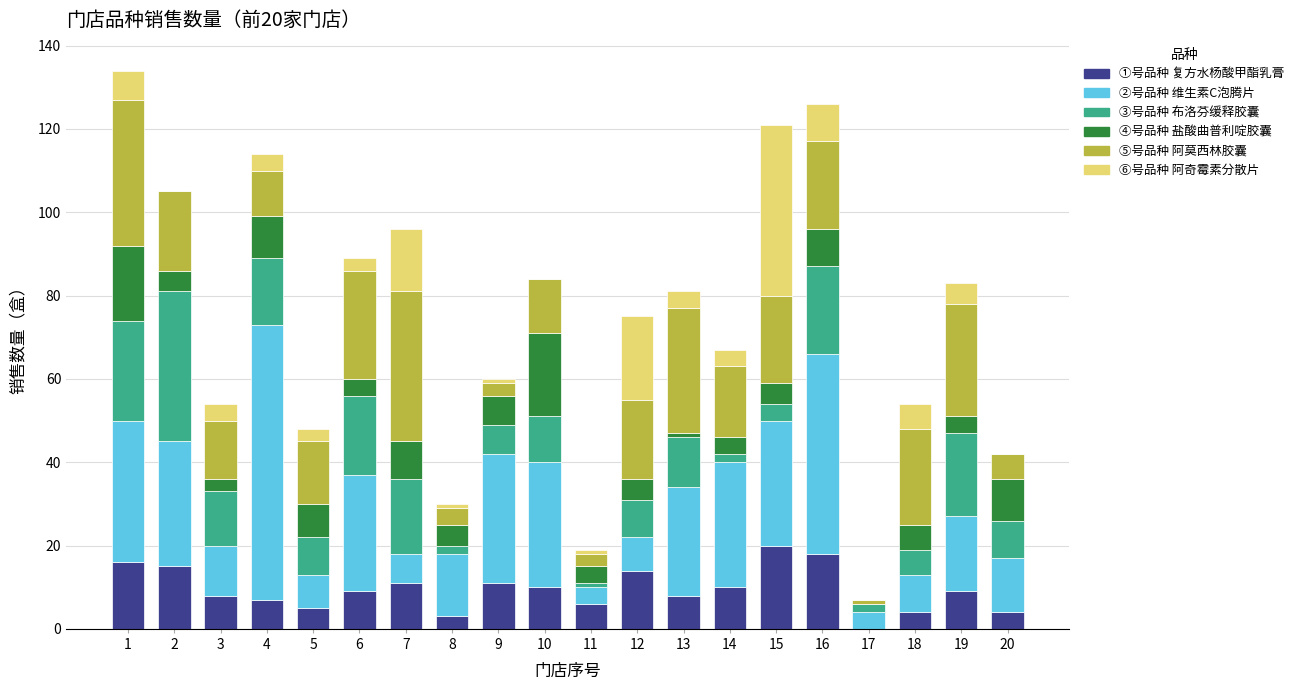

True or false: ④号品种 盐酸曲普利啶胶囊 has a value of 1 at 19.

False